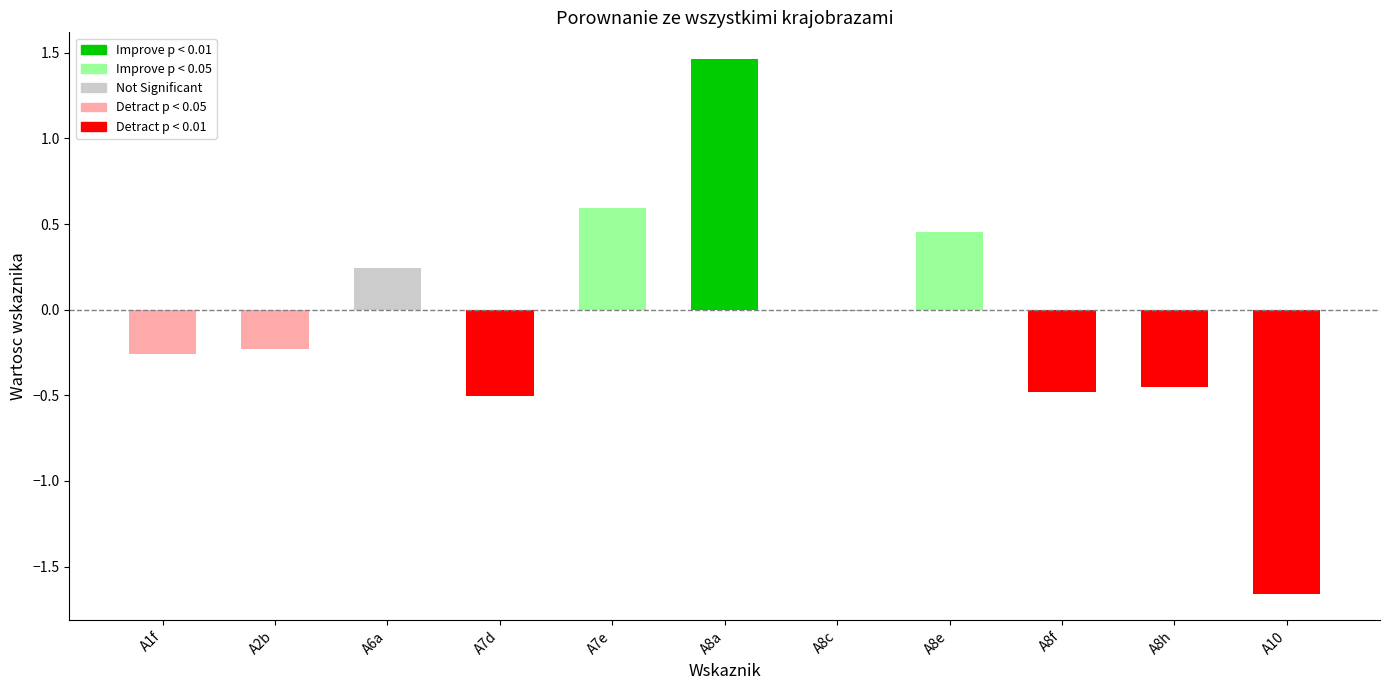

What is the sum of all values?

-0.8